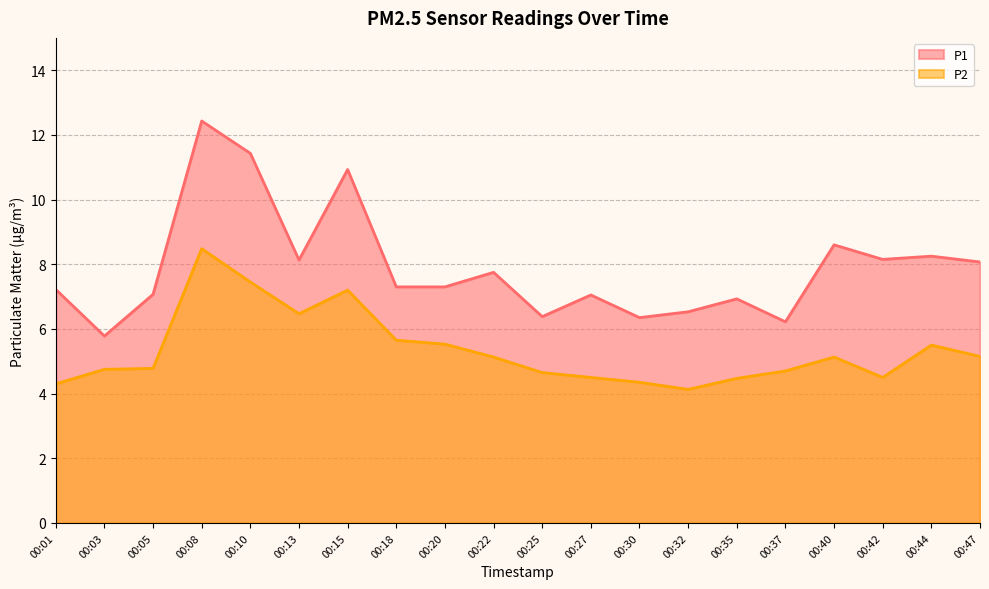

Reading left to right, what are all the values shown in this chart?

P1: 7.2	5.8	7.1	12.4	11.4	8.1	10.9	7.3	7.3	7.8	6.4	7.0	6.3	6.5	6.9	6.2	8.6	8.2	8.2	8.1
P2: 4.3	4.8	4.8	8.5	7.5	6.5	7.2	5.7	5.5	5.1	4.7	4.5	4.3	4.1	4.5	4.7	5.1	4.5	5.5	5.2